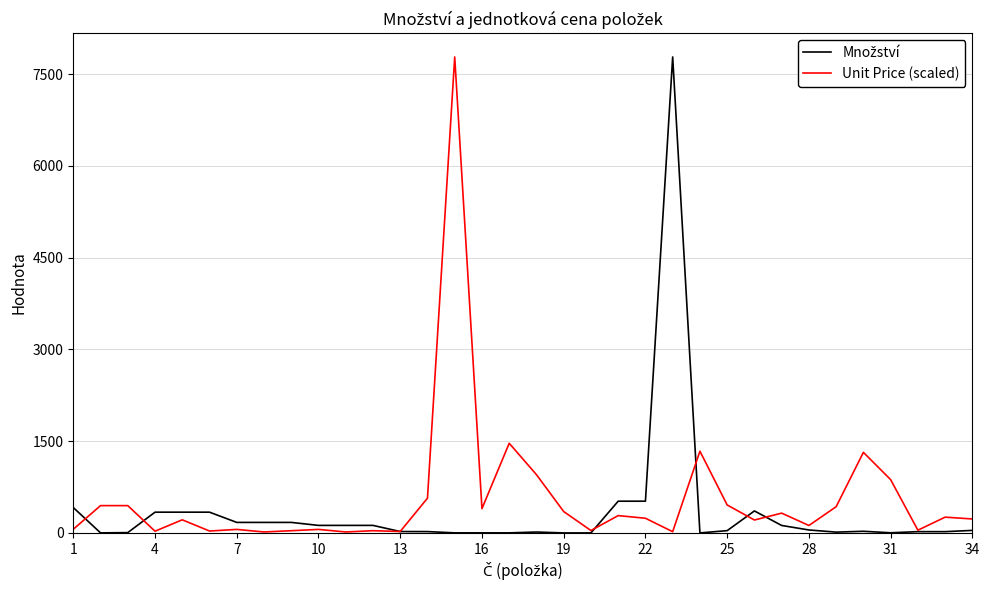

What is the greatest value displayed?

7778.6